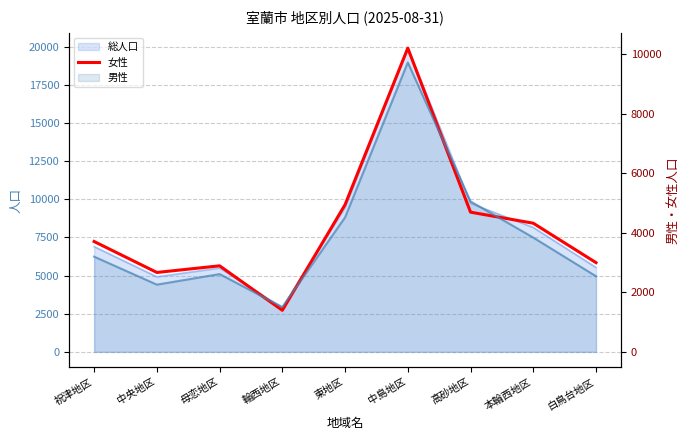

What is the ratio of the value at 中島地区 to the value at 中央地区?

3.8